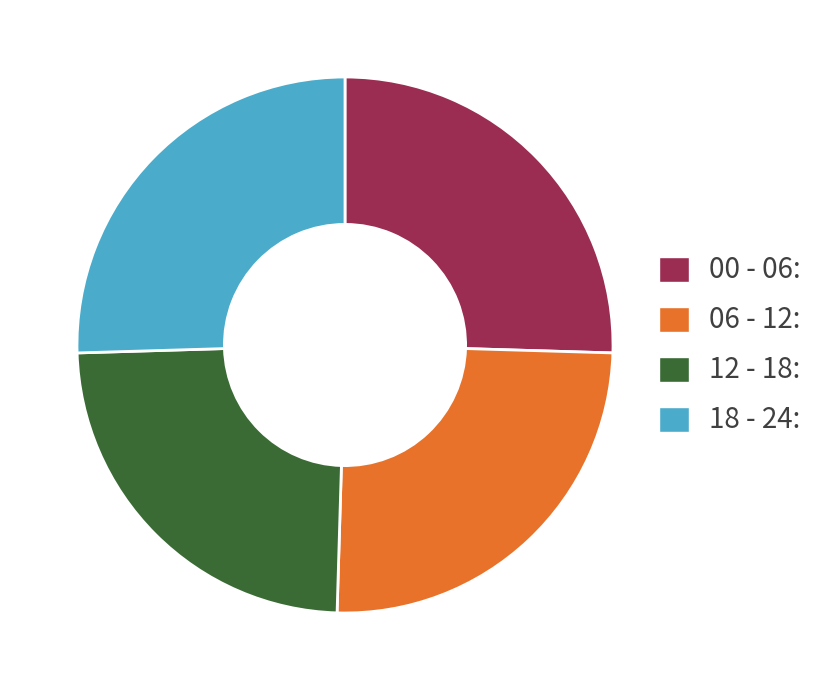

Is there a majority slice in this chart?

No